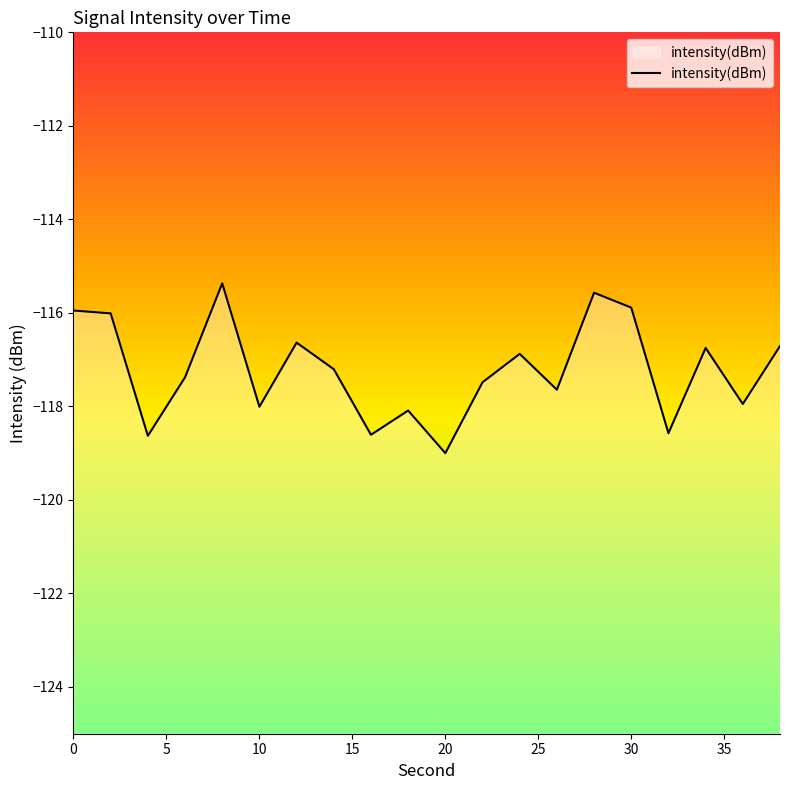

True or false: the data has more than 2 interior local peaks.

True